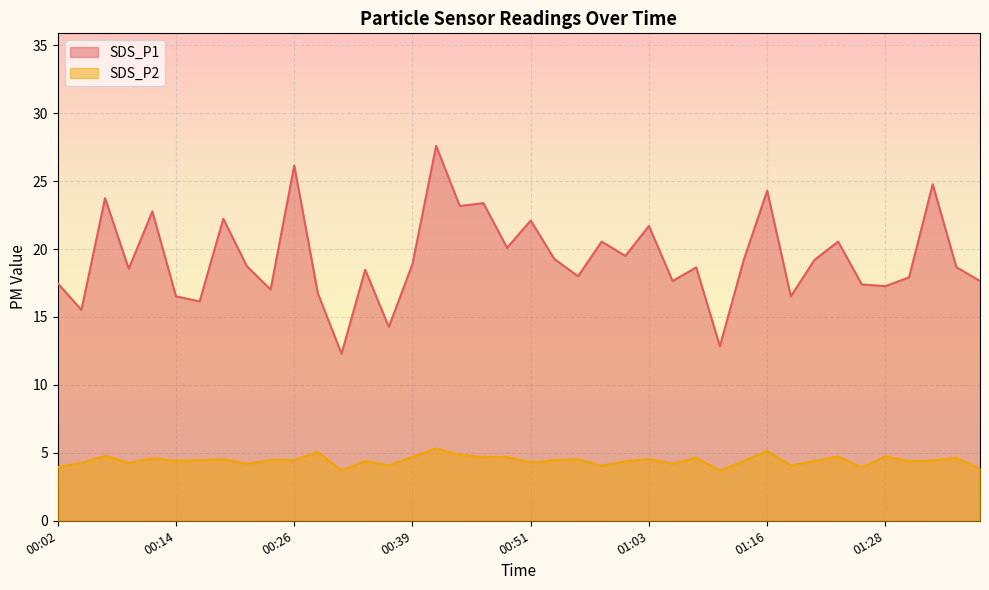

What is the greatest value displayed?

27.6